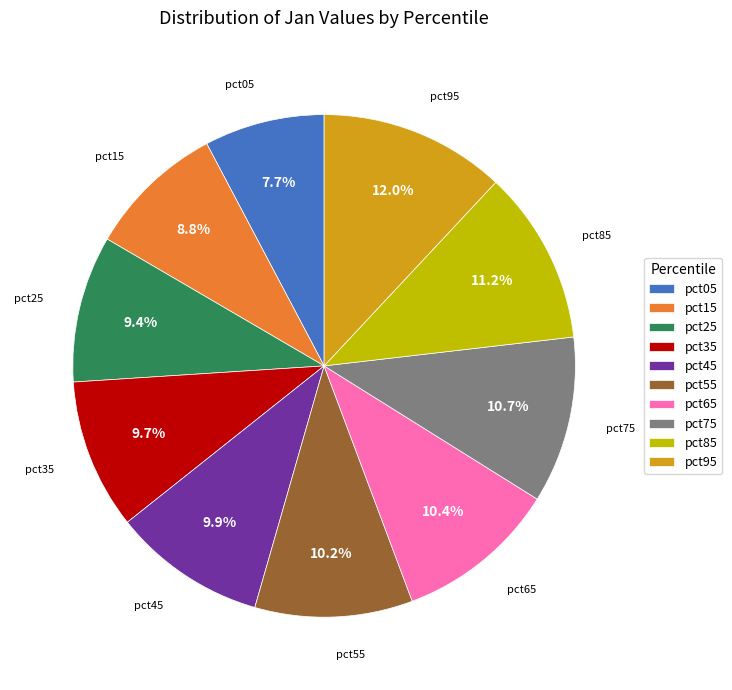

Does pct45 represent more than half of the total?

No